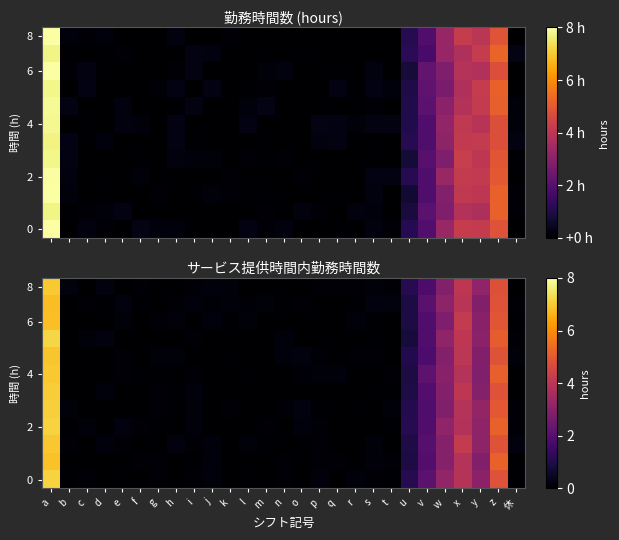

Which series changed the most between k and m?

8